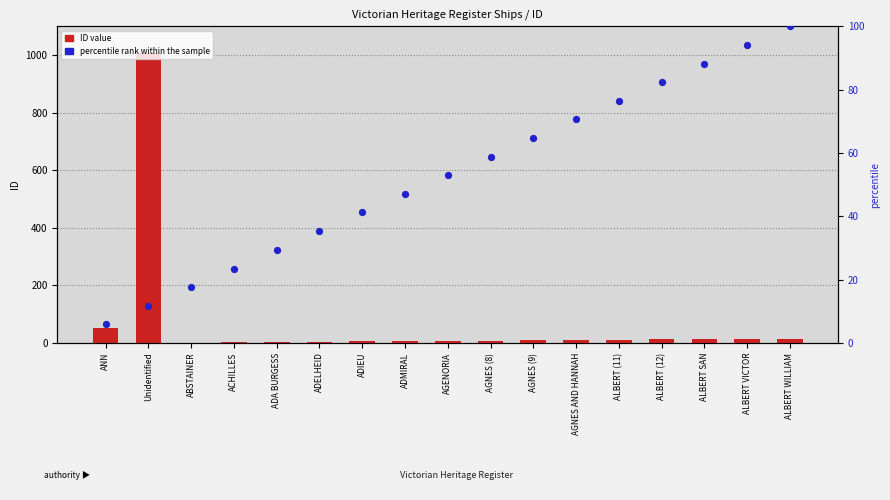

Which series has the largest total across all categories?

ID value